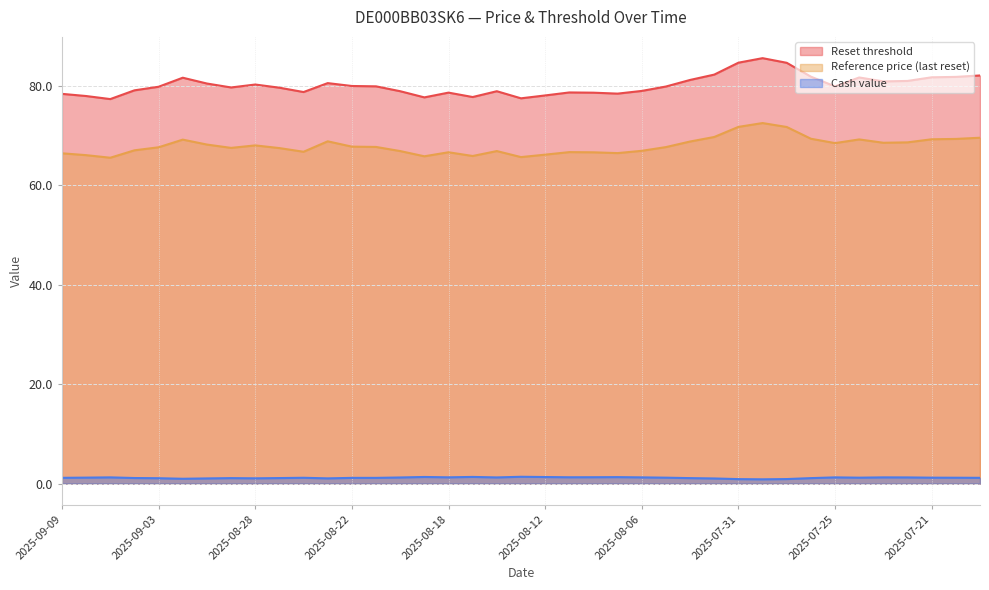

What is the approximate value of Reference price (last reset) at 2025-08-26?

66.7